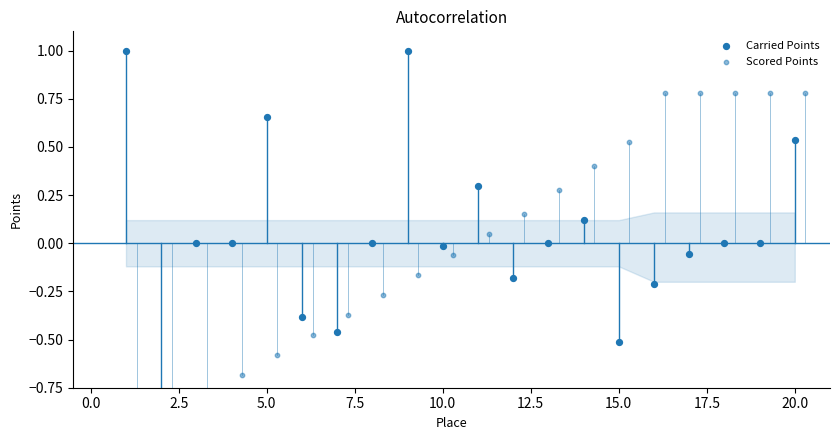

Which series contains the highest Y value?

Carried Points